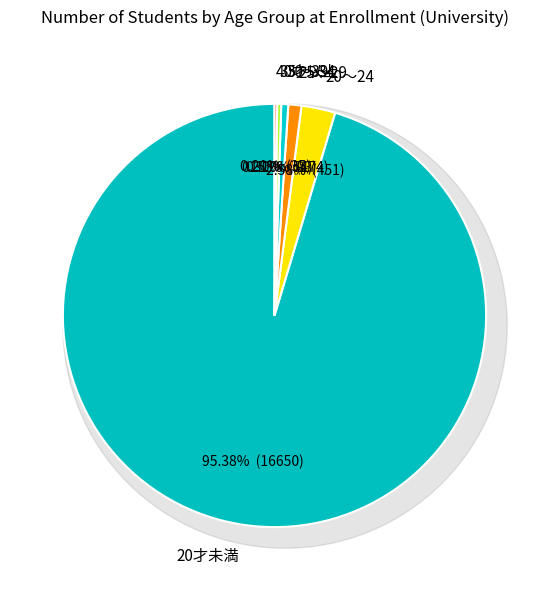

Is the sum of 35～39 and 20～24 greater than half?

No